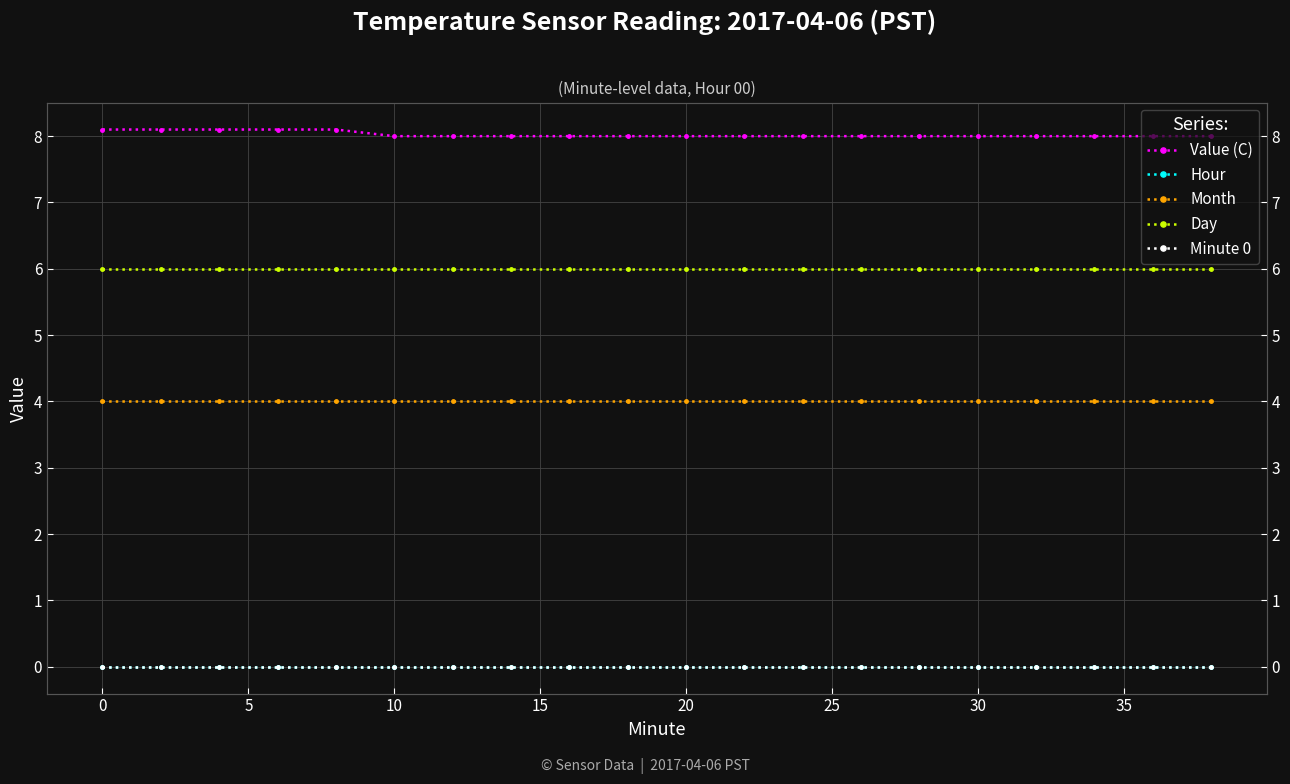

Reading left to right, extract all data points from this chart.

Value (C): 8.1	8.1	8.1	8.1	8.1	8.0	8.0	8.0	8.0	8.0	8.0	8.0	8.0	8.0	8.0	8.0	8.0	8.0	8.0	8.0
Hour: 0.0	0.0	0.0	0.0	0.0	0.0	0.0	0.0	0.0	0.0	0.0	0.0	0.0	0.0	0.0	0.0	0.0	0.0	0.0	0.0
Month: 4.0	4.0	4.0	4.0	4.0	4.0	4.0	4.0	4.0	4.0	4.0	4.0	4.0	4.0	4.0	4.0	4.0	4.0	4.0	4.0
Day: 6.0	6.0	6.0	6.0	6.0	6.0	6.0	6.0	6.0	6.0	6.0	6.0	6.0	6.0	6.0	6.0	6.0	6.0	6.0	6.0
Minute 0: 0.0	0.0	0.0	0.0	0.0	0.0	0.0	0.0	0.0	0.0	0.0	0.0	0.0	0.0	0.0	0.0	0.0	0.0	0.0	0.0